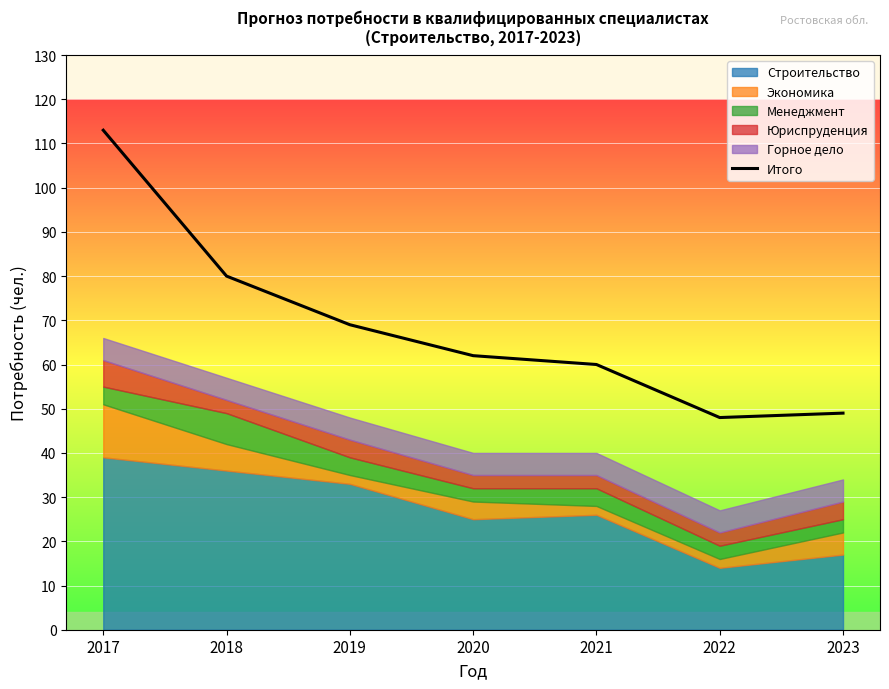

What value does the data have at 2017?

113